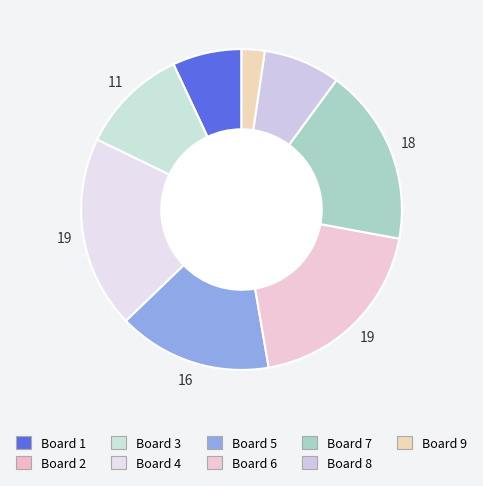

Count the number of slices in the pie.

9